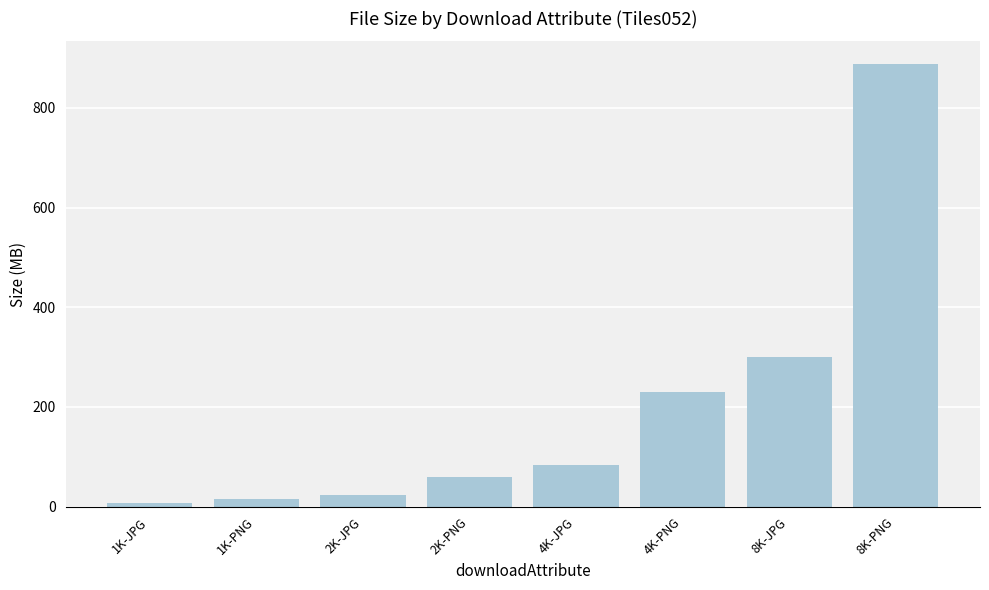

What is the difference between the values at 4K-JPG and 4K-PNG?

146.3